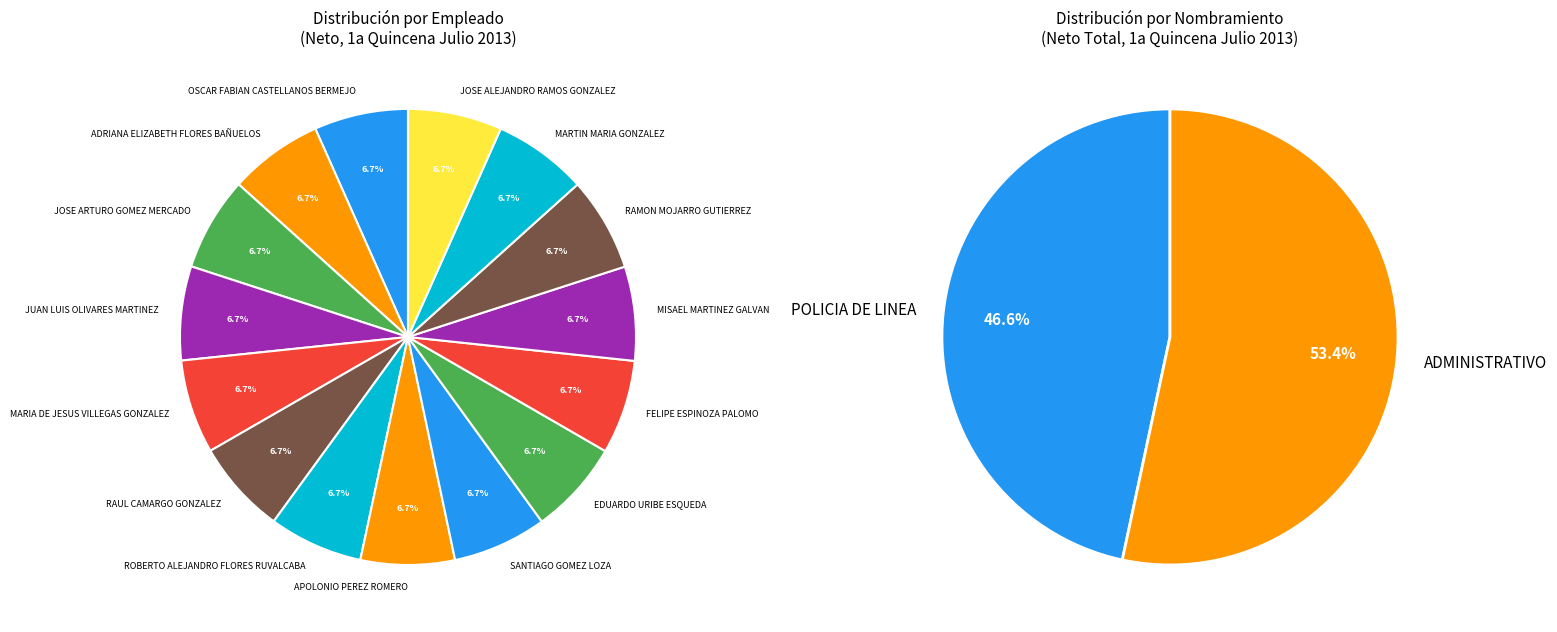

How many segments does this pie chart have?

15